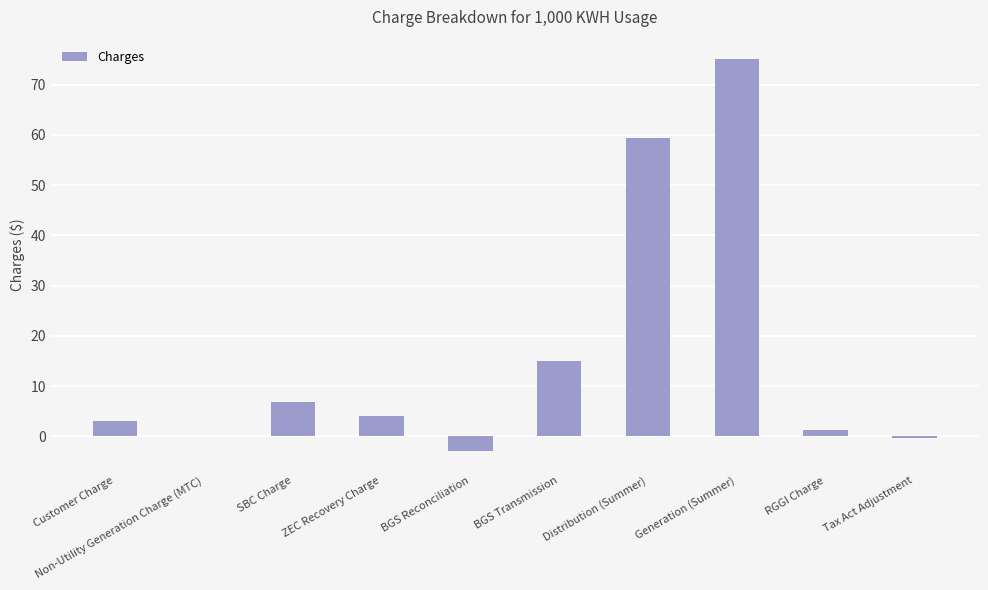

How many categories are shown in the chart?

10